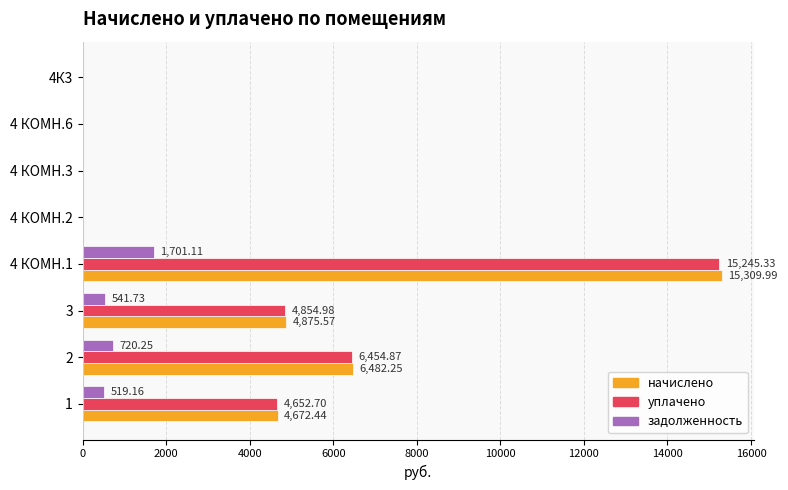

At which category is the sum across all series the highest?

4 КОМН.1